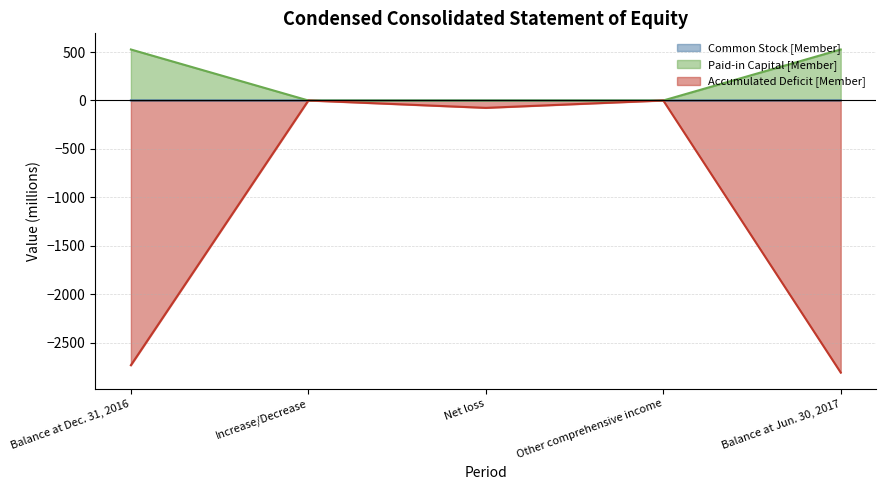

List the series in order of their peak value, highest first.

Paid-in Capital [Member], Common Stock [Member], Accumulated Deficit [Member]